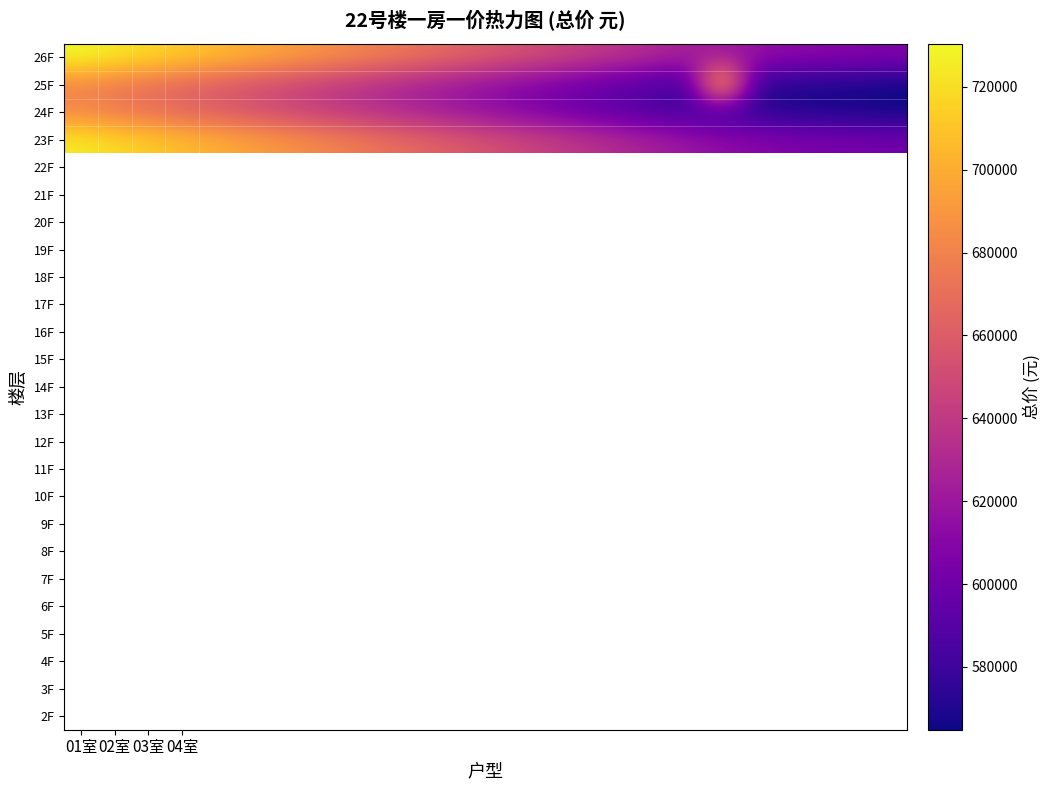

Reading left to right, what are all the values shown in this chart?

26F: 730405	724543	718681	712819	706957	701095	695233	689371	683509	677647	671785	665923	660061	654199	648337	642475	636613	630751	624889	620200	616682	613165	610820	609648	607303
25F: 681595	676035	670476	664916	659357	653797	648238	642678	637119	631559	626000	620440	614881	609321	603762	598202	592643	587083	581524	726849	573740	570405	568181	567069	564845
24F: 681595	676035	670476	664916	659357	653797	648238	642678	637119	631559	626000	620440	614881	609321	603762	598202	592643	587083	581524	577076	573740	570405	568181	567069	564845
23F: 724543	718681	712819	706957	701095	695233	689371	683509	677647	671785	665923	660061	654199	648337	642475	636613	630751	624889	619027	614338	610820	607303	604958	603786	601441